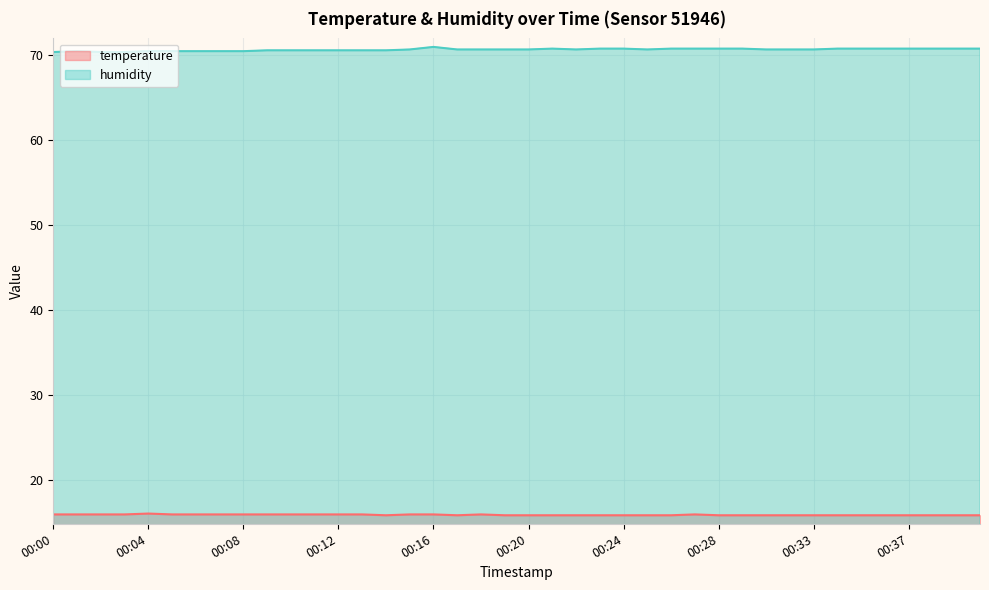

Count the temperature values in the range 15 to 16.

39